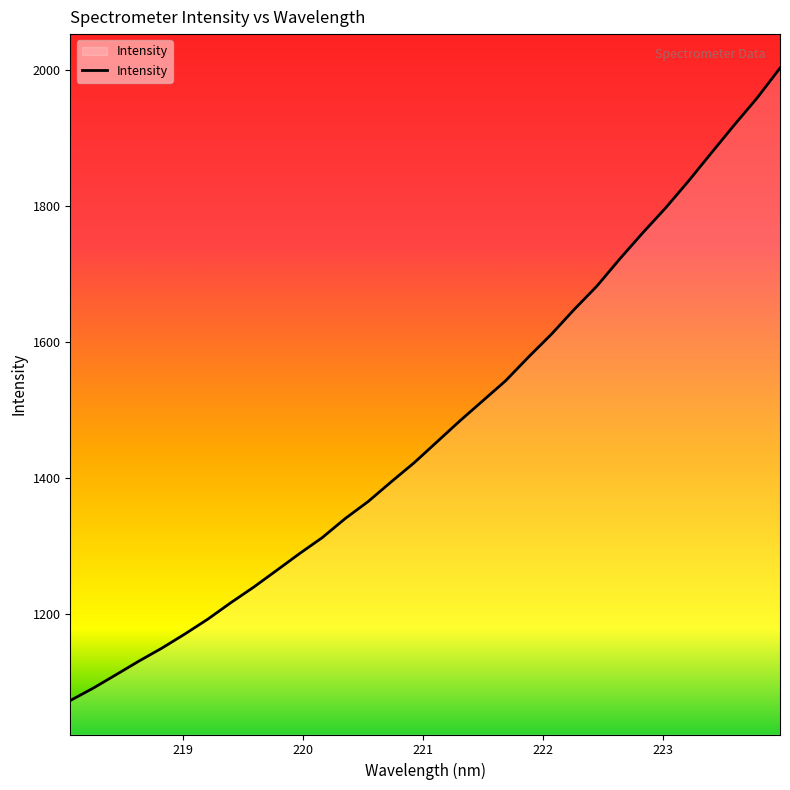

How many distinct data groups are displayed?

1